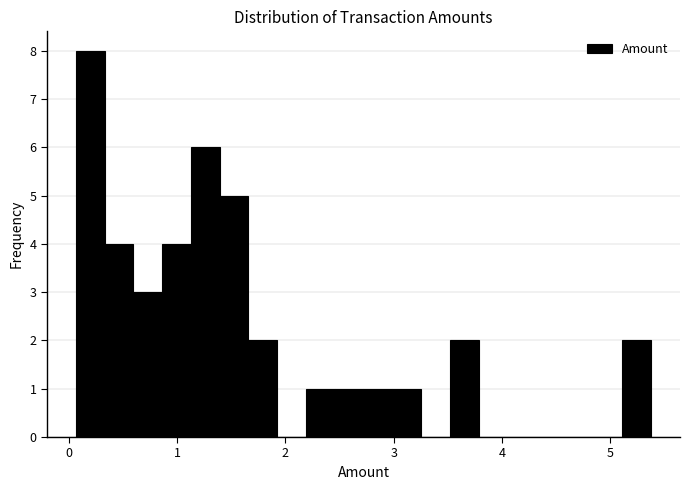

Around what value on the x-axis is the tallest bar? Give the approximate position of its centre, as read against the axis.

0.2